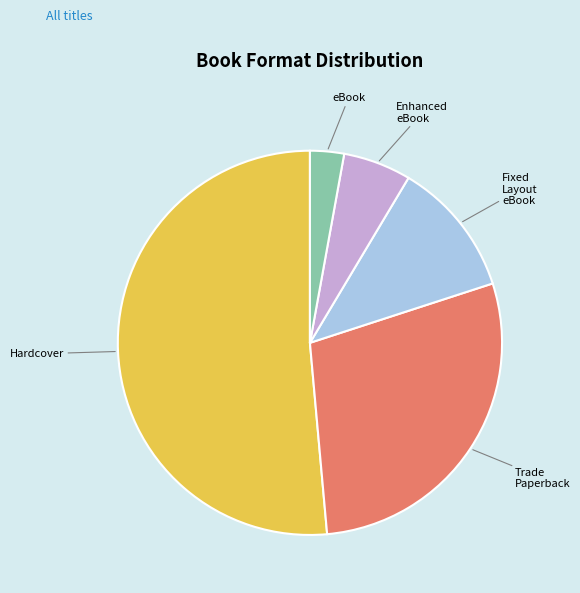

Approximately how many times larger is the value at Fixed Layout eBook compared to eBook?

4.0